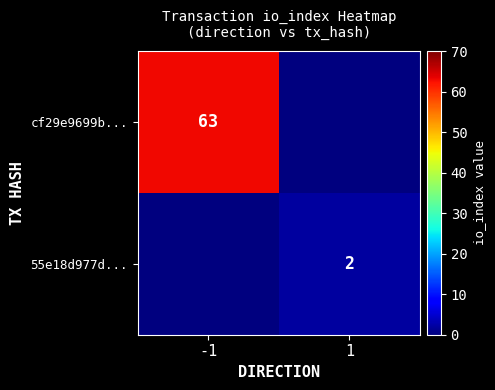

At which category does the chart reach its minimum across all series?

1